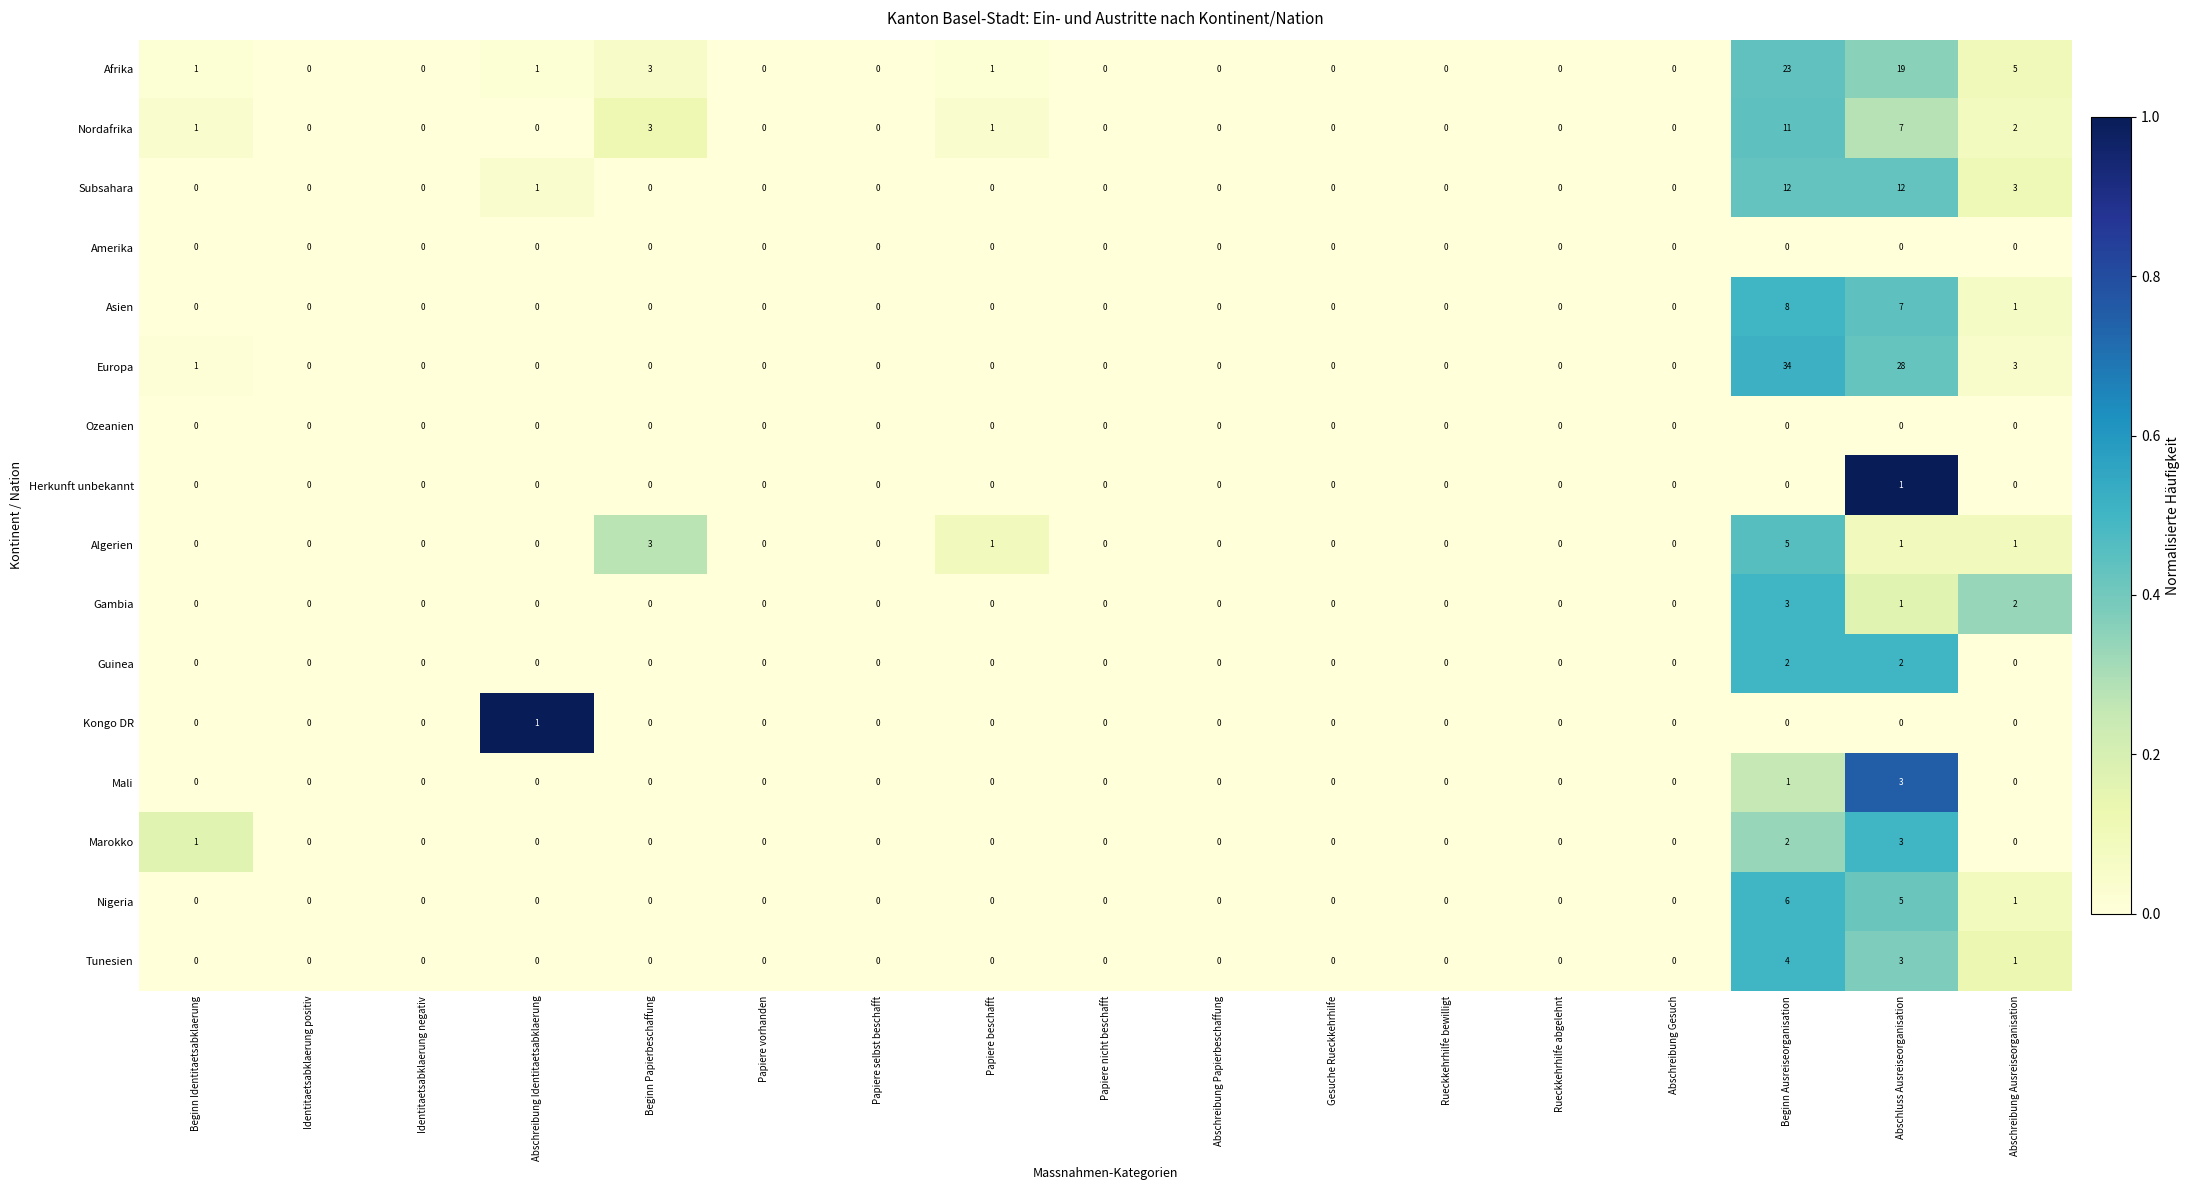

The value of Asien at Identitaetsabklaerung positiv is 3. True or false?

False